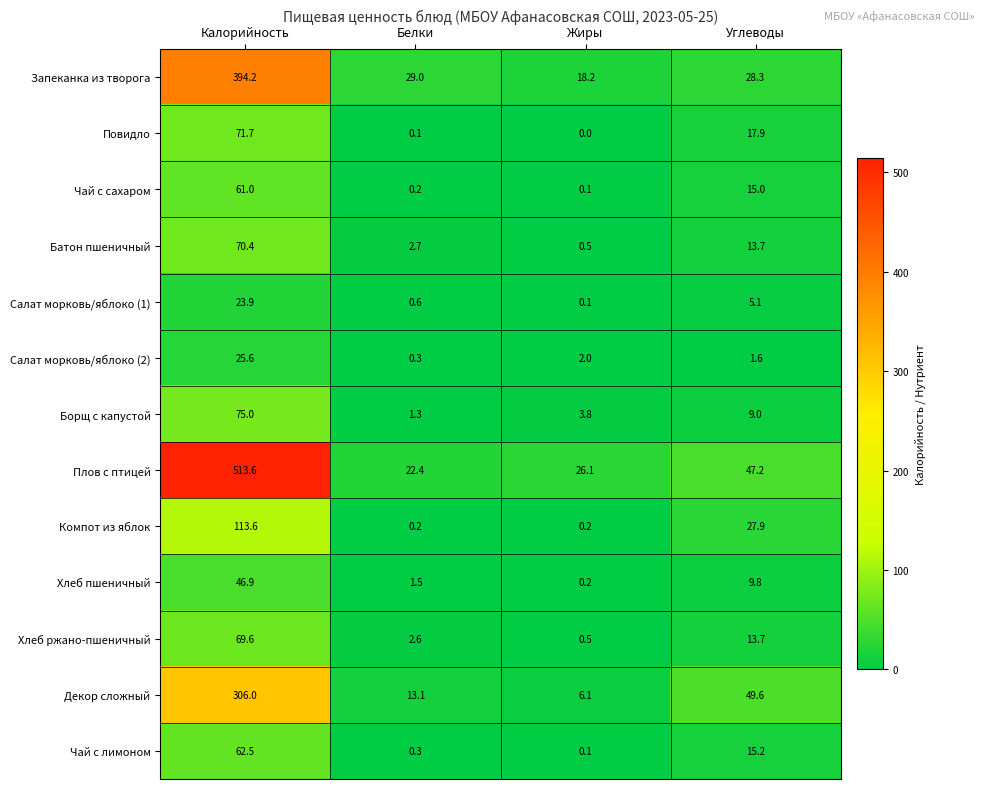

What is the difference between the maximum and minimum values in the Чай с лимоном series?

62.4